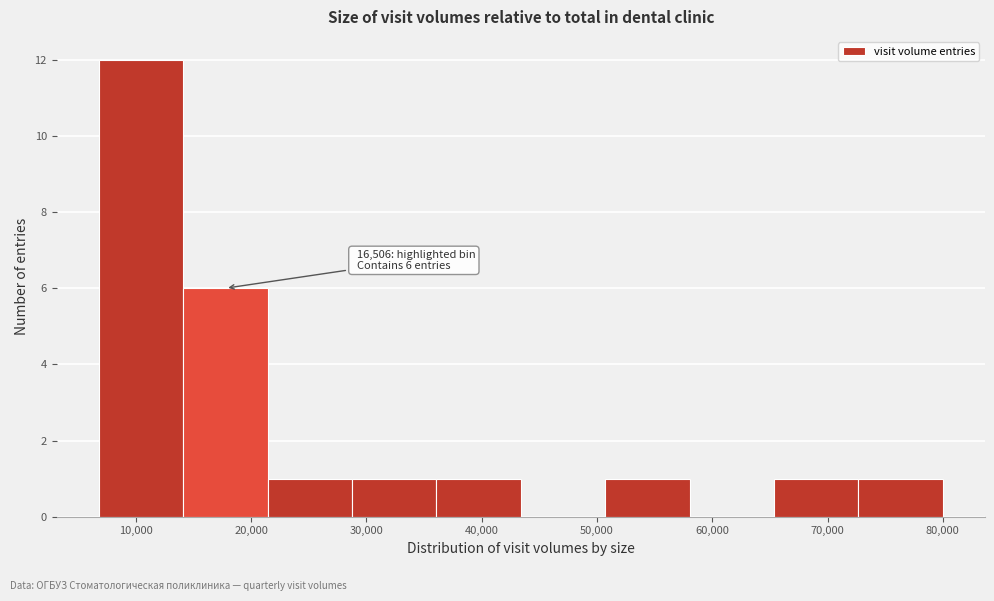

Which range on the x-axis has the tallest bar?

7000 to 14000